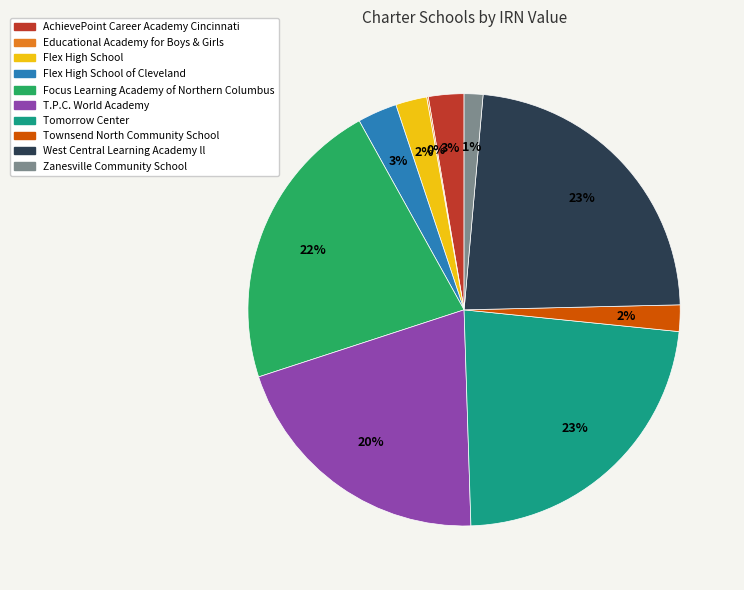

To the nearest percent, what is the difference between the Flex High School of Cleveland and Tomorrow Center slice percentages?

20%